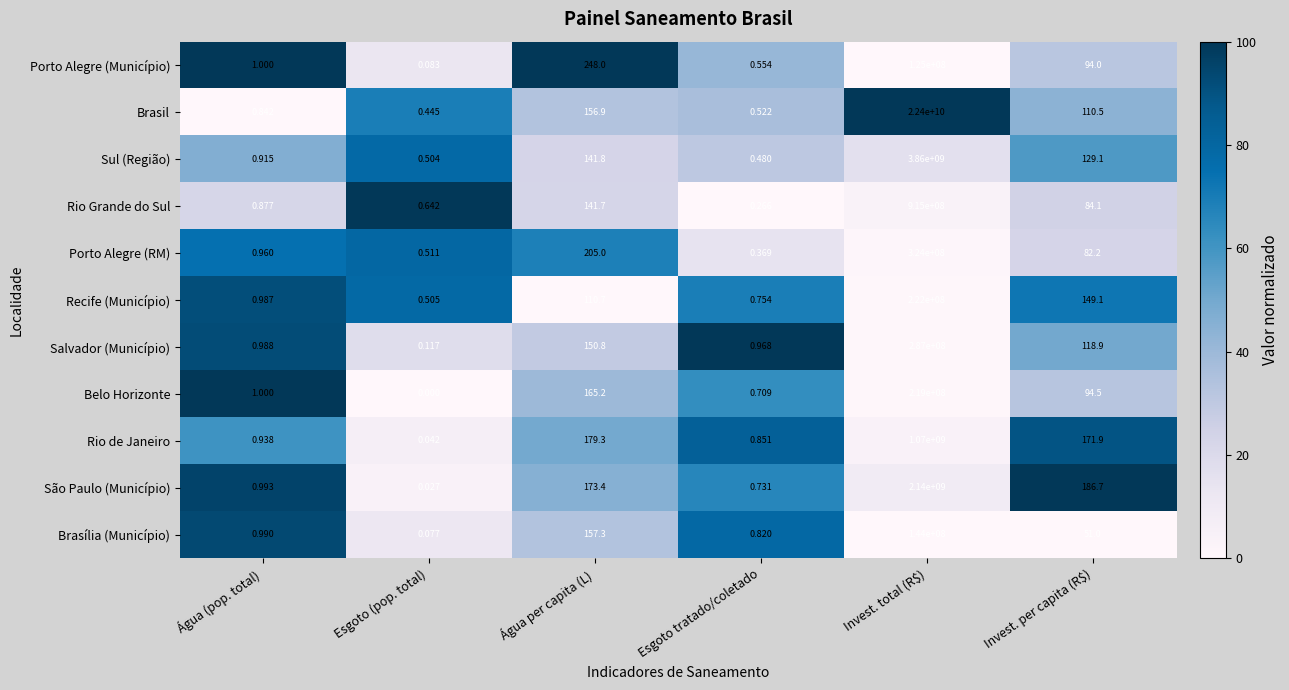

At Invest. total (R$), list the series in order from largest to smallest.

Brasil, Sul (Região), São Paulo (Município), Rio de Janeiro, Rio Grande do Sul, Porto Alegre (RM), Salvador (Município), Recife (Município), Belo Horizonte, Brasília (Município), Porto Alegre (Município)